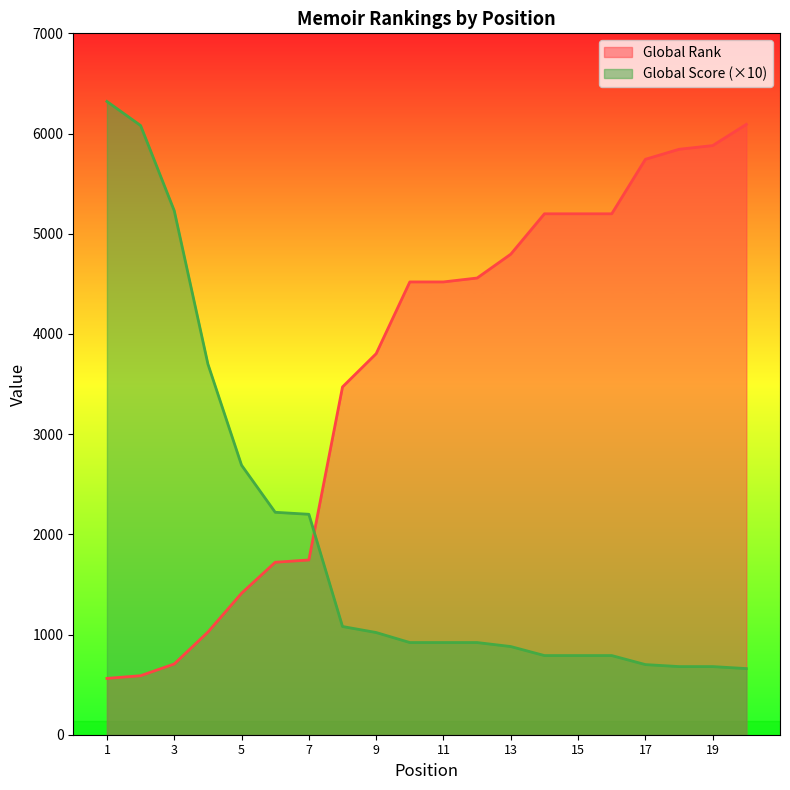

Where do Global Score and Global Rank first cross each other?

7 and 8